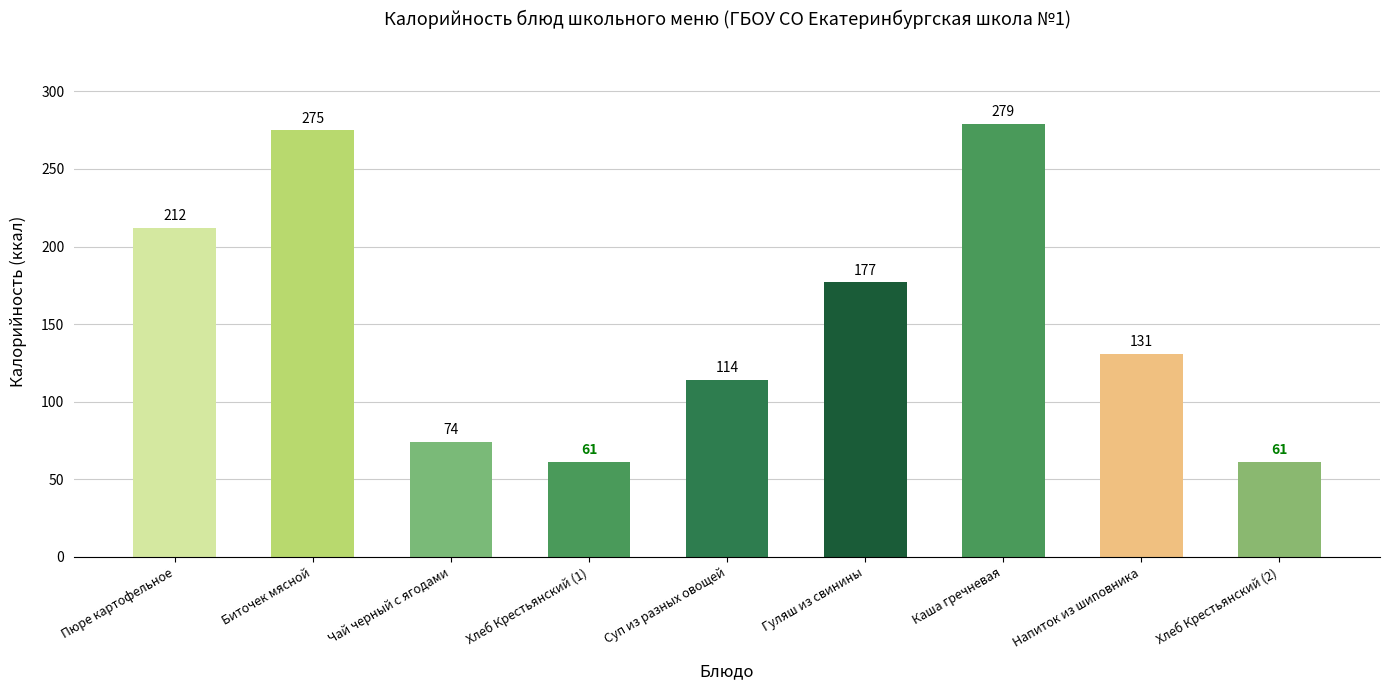

Are the bars horizontal?

No